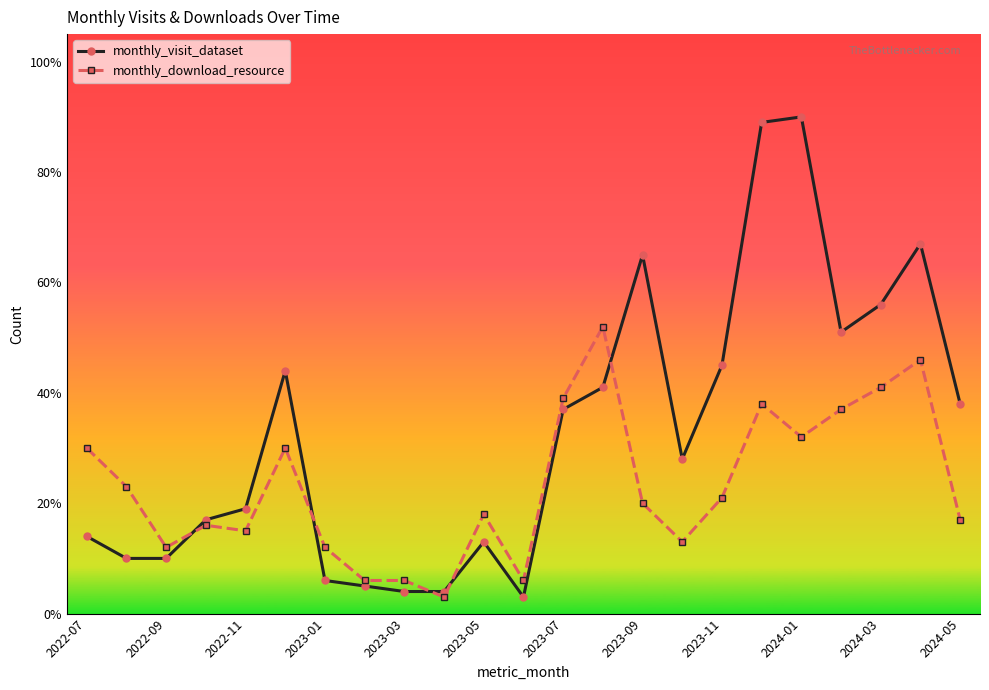

True or false: monthly_visit_dataset has more than 2 points higher than both neighbors.

True